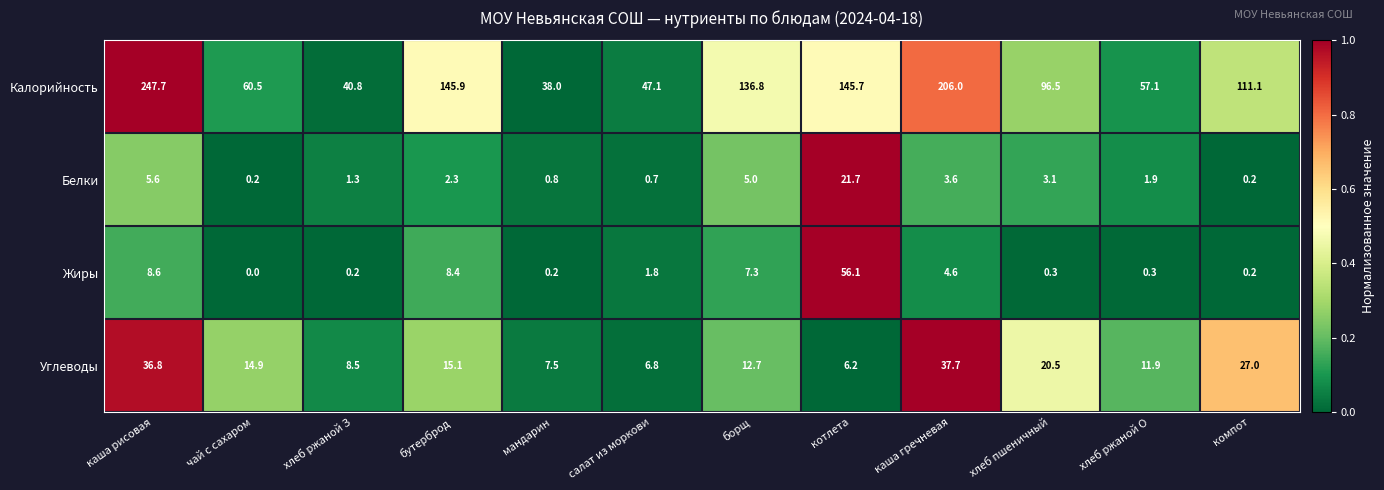

Which series changed the most between бутерброд and хлеб ржаной О?

Калорийность